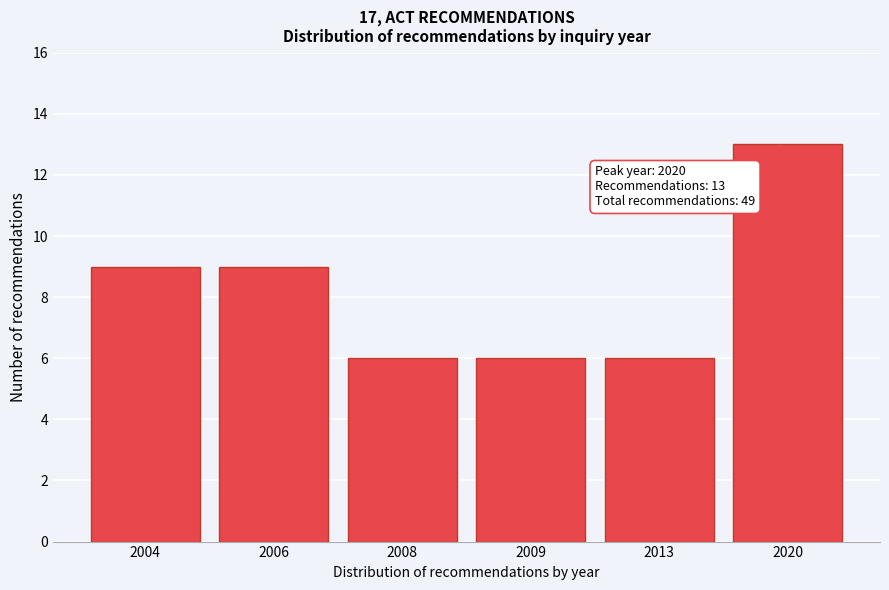

Reading left to right, extract all data points from this chart.

9	9	6	6	6	13